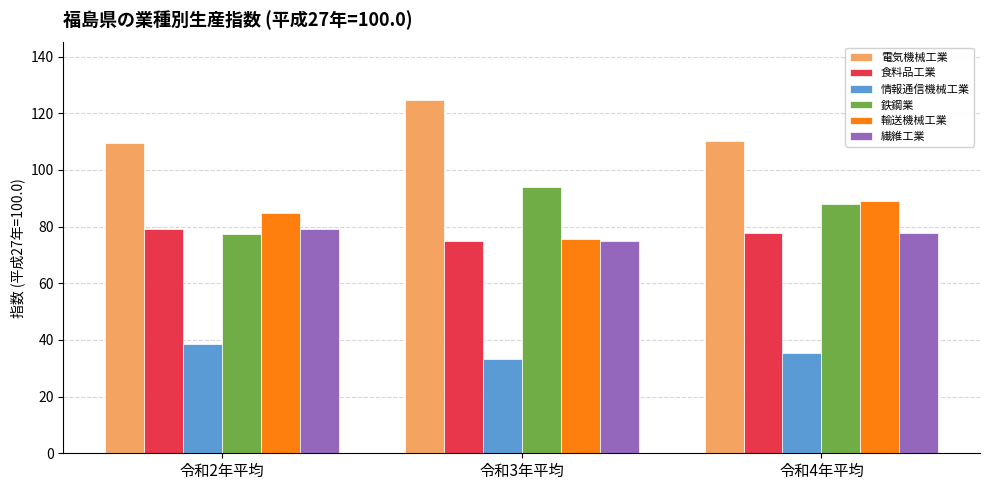

Which series has the largest total across all categories?

電気機械工業